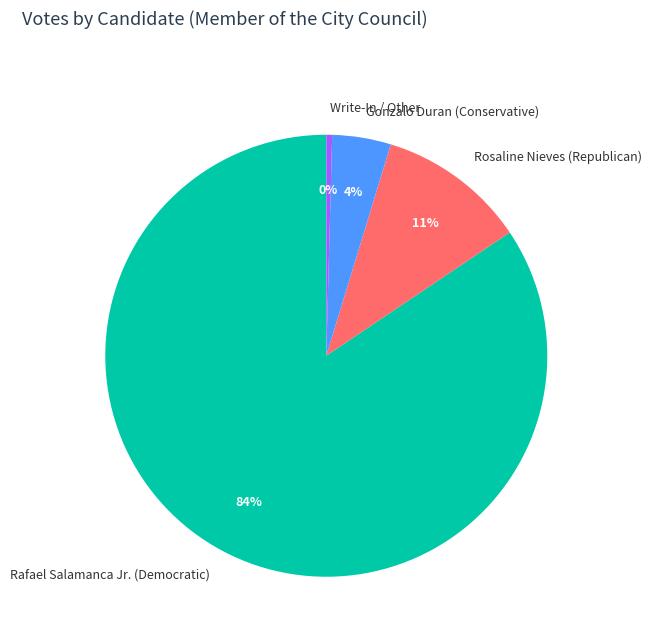

Which category has the biggest portion of the pie?

Rafael Salamanca Jr. (Democratic)